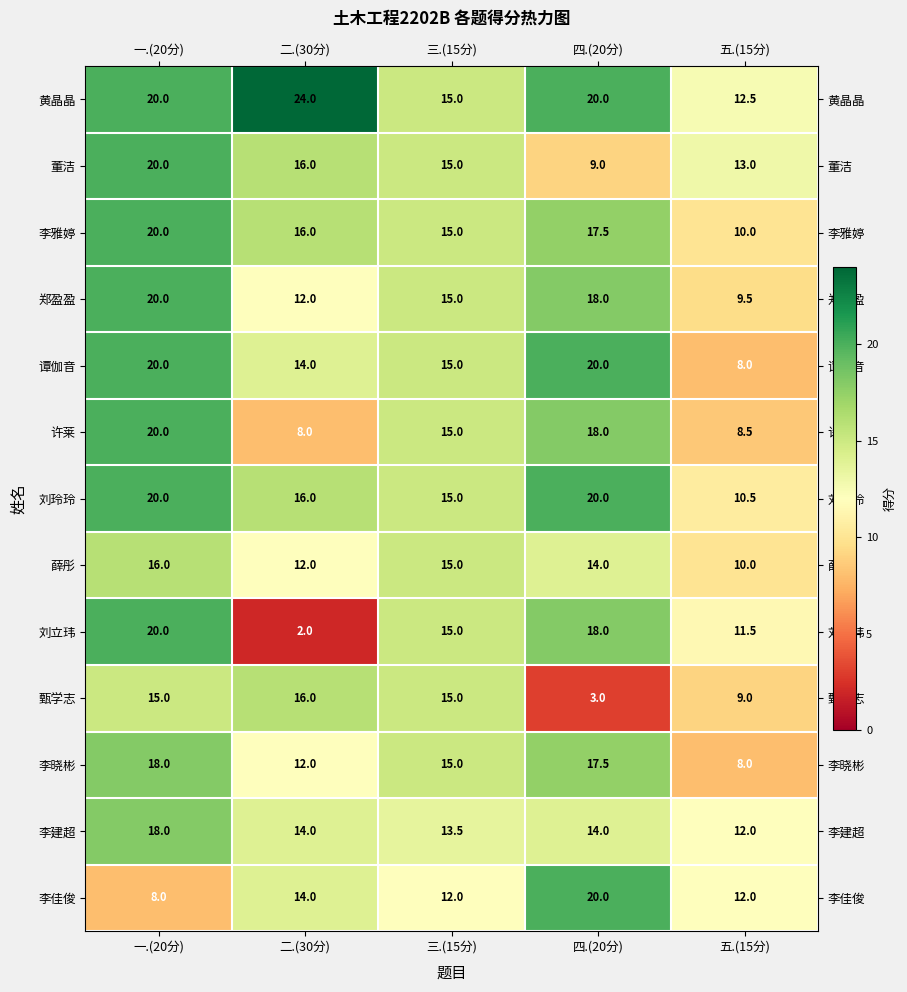

What is the difference between the 李雅婷 values at 五.(15分) and 一.(20分)?

10.0